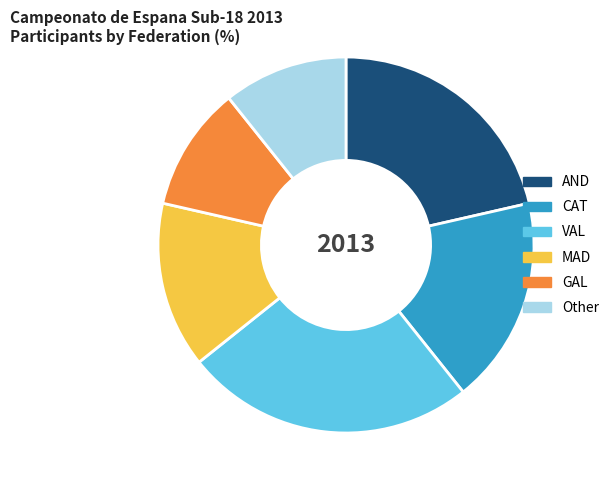

Combined, do MAD and CAT account for over 50%?

No